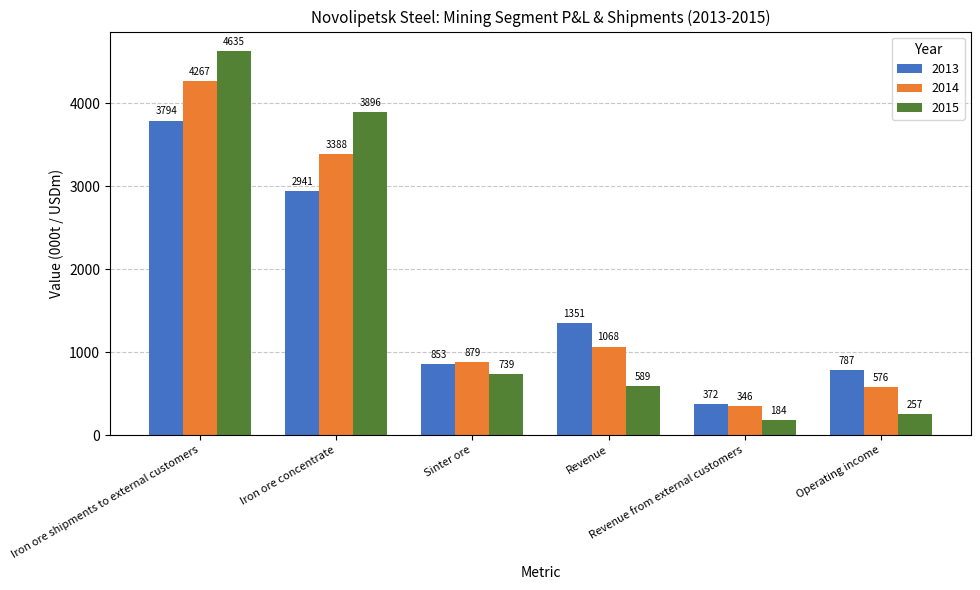

What is the sum of all 2013 values?

10097.6